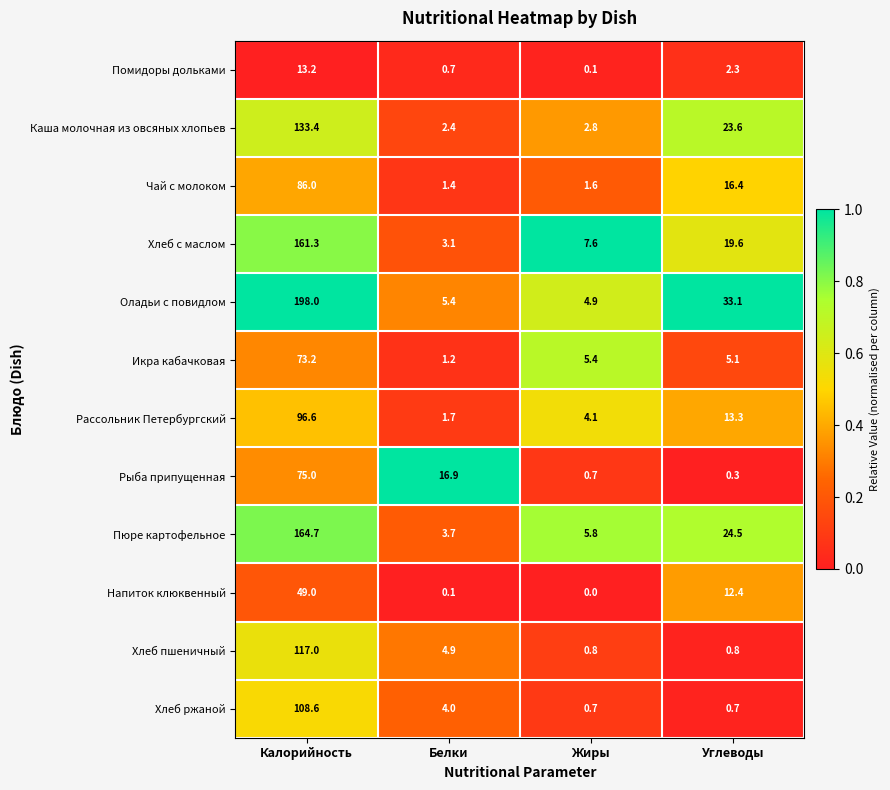

What is the difference between the maximum and minimum values in the Помидоры дольками series?

13.1